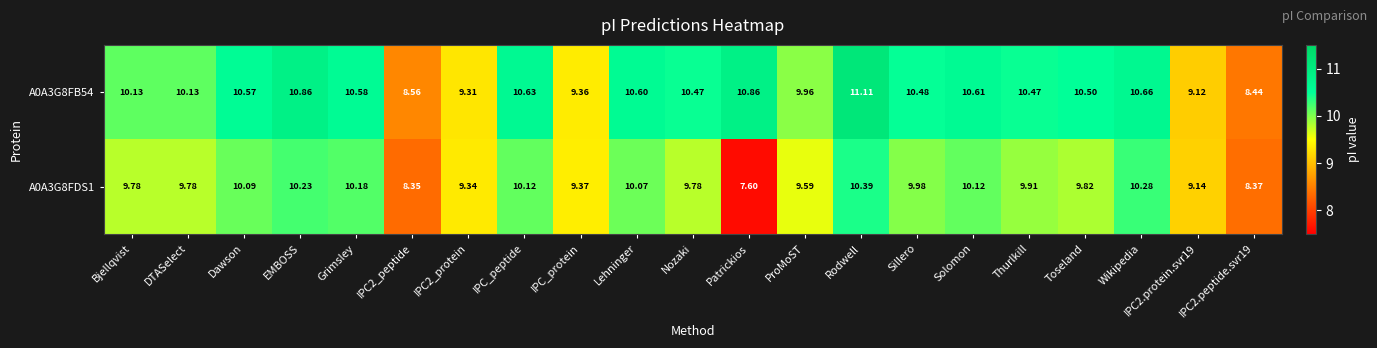

Which category has the lowest value in the A0A3G8FDS1 series?

Patrickios